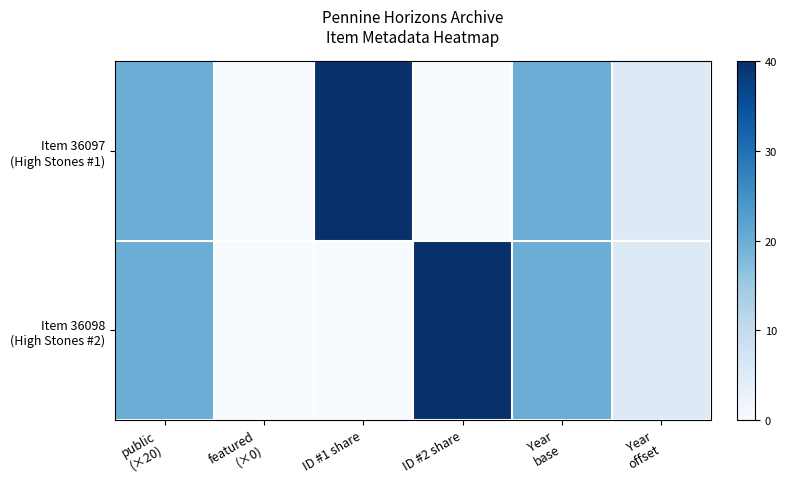

At which category is the sum across all series the highest?

public
(×20)